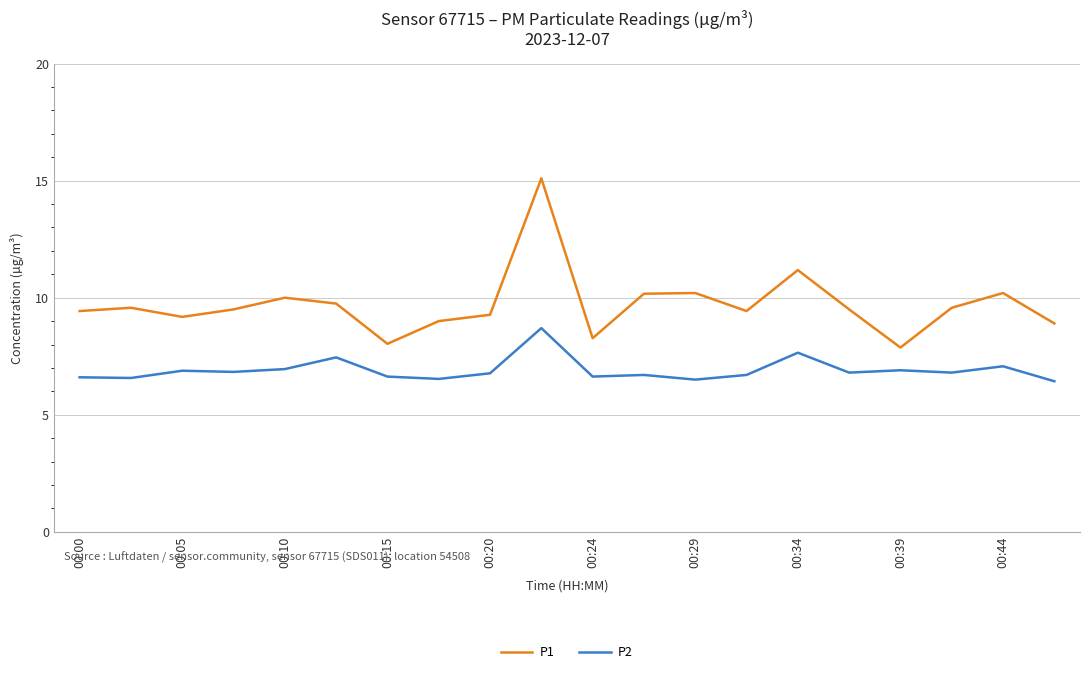

Which series has the widest spread of values?

P1